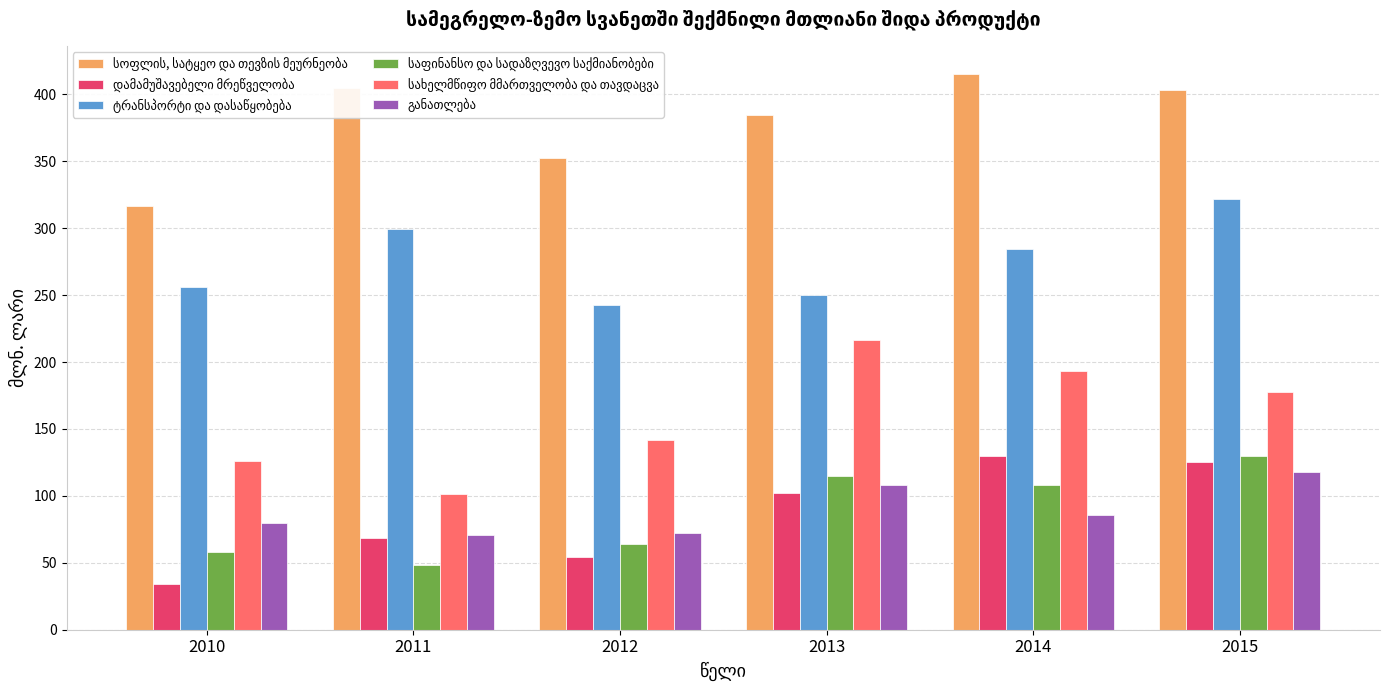

Where is საფინანსო და სადაზღვევო საქმიანობები nearest to the value 89?

2014